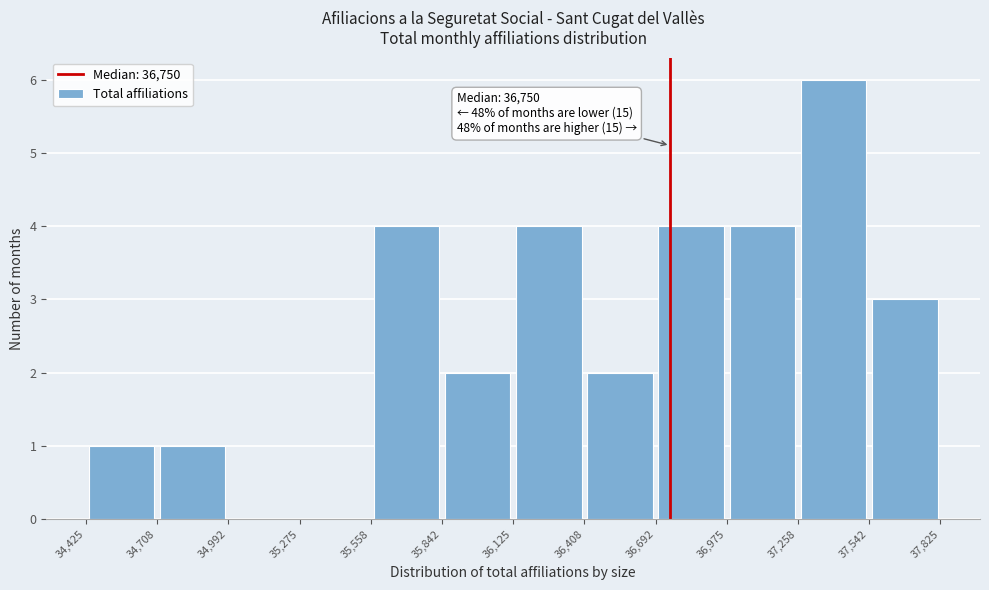

Which range on the x-axis has the tallest bar?

37,258 to 37,542